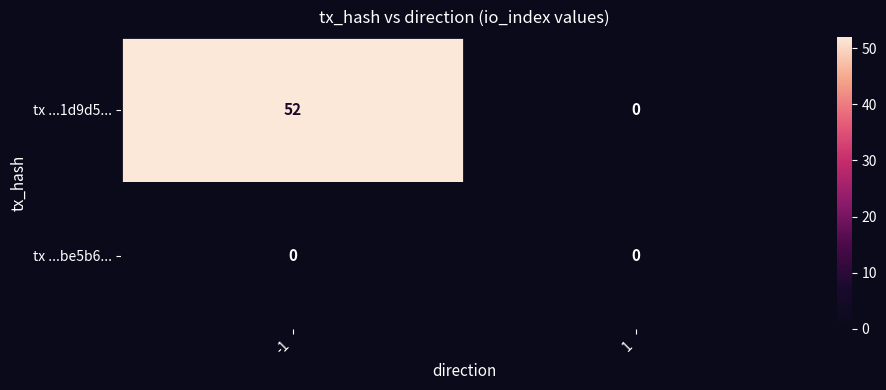

Reading left to right, transcribe all the data shown in this chart.

tx ...1d9d5...: -1=52	1=0
tx ...be5b6...: -1=0	1=0